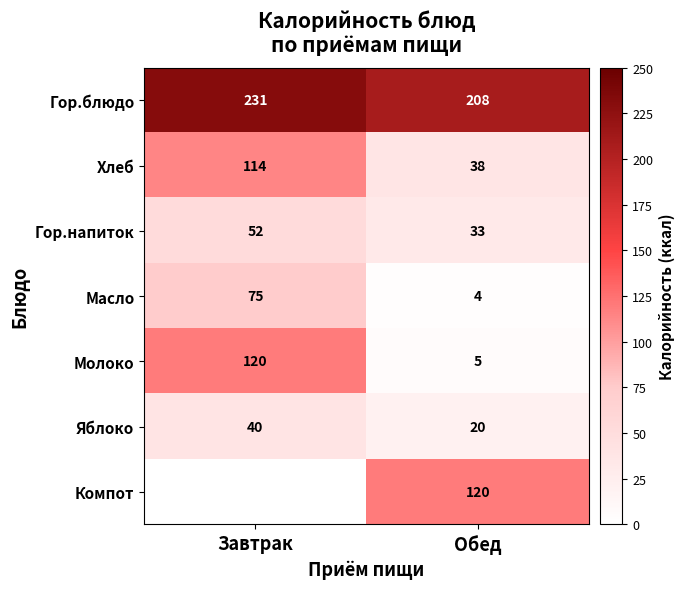

What is the minimum value shown in the chart?

3.8